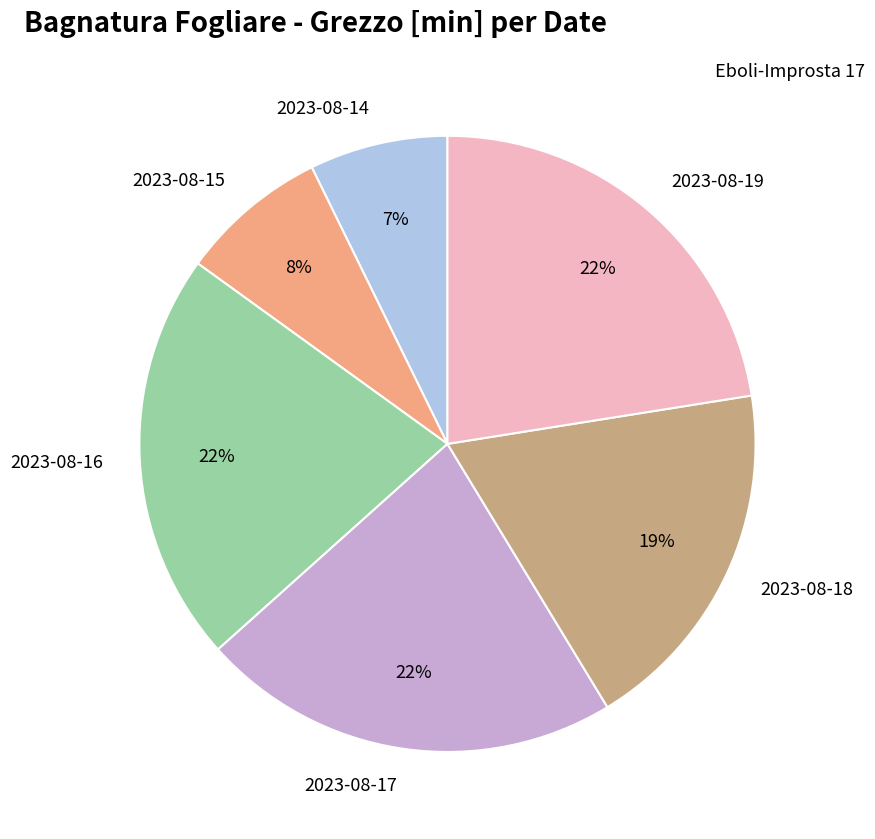

What is the ratio of the value at 2023-08-14 to the value at 2023-08-16?

0.3